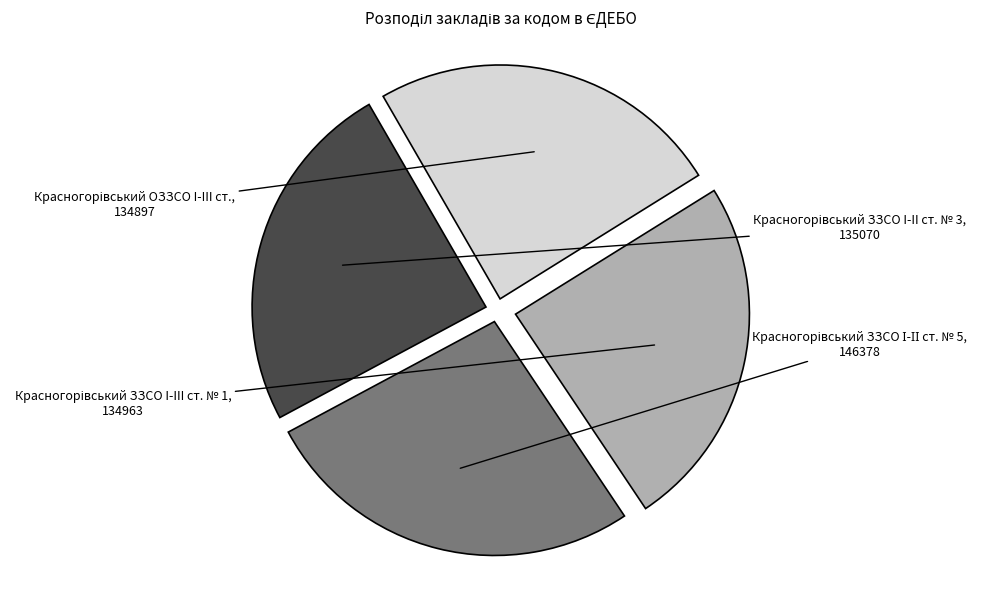

Does any single category account for the majority?

No